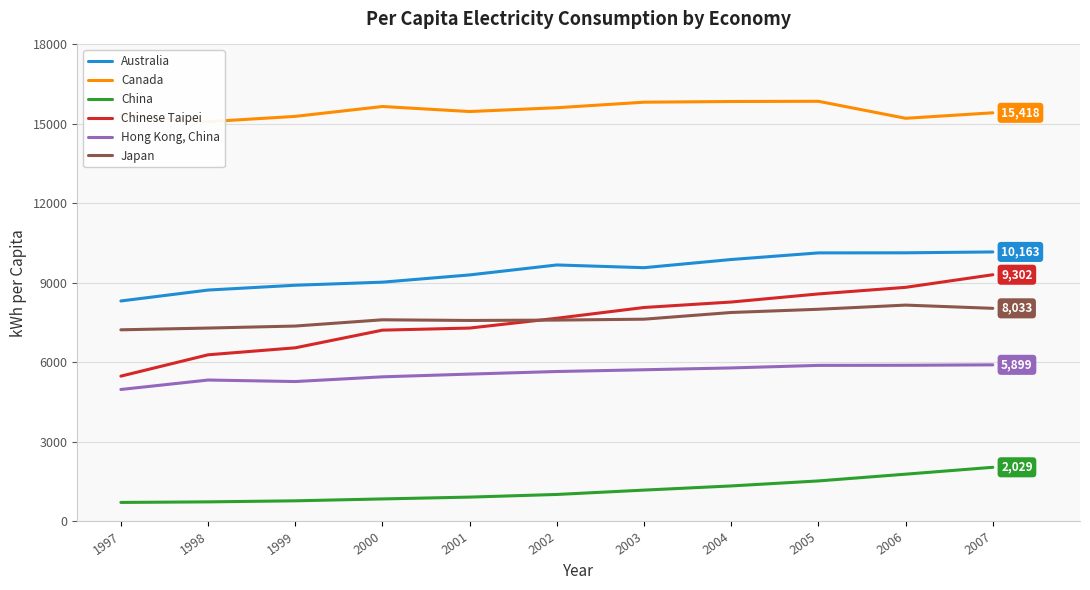

How many data points in Canada are less than 15466?

5